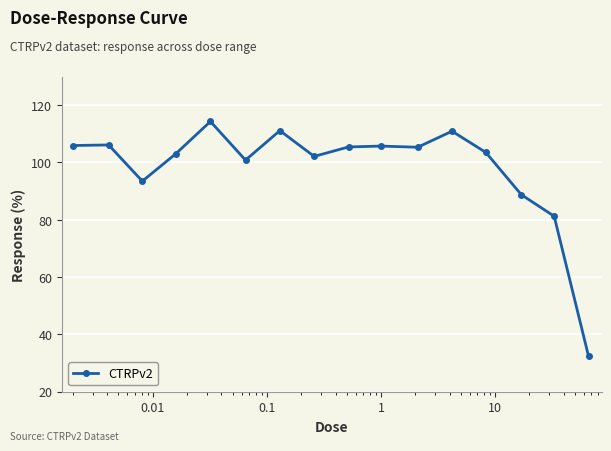

How many lines are shown in the chart?

1